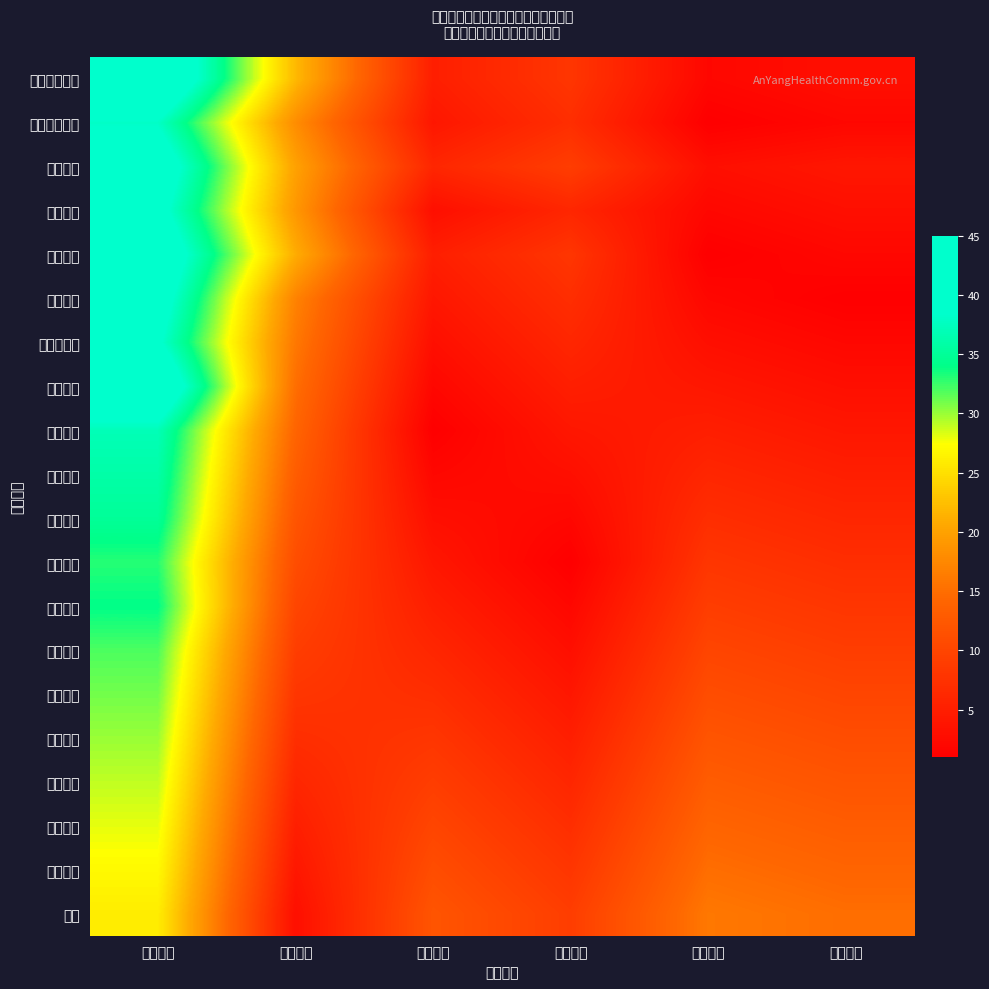

Count the number of categories in the chart.

6